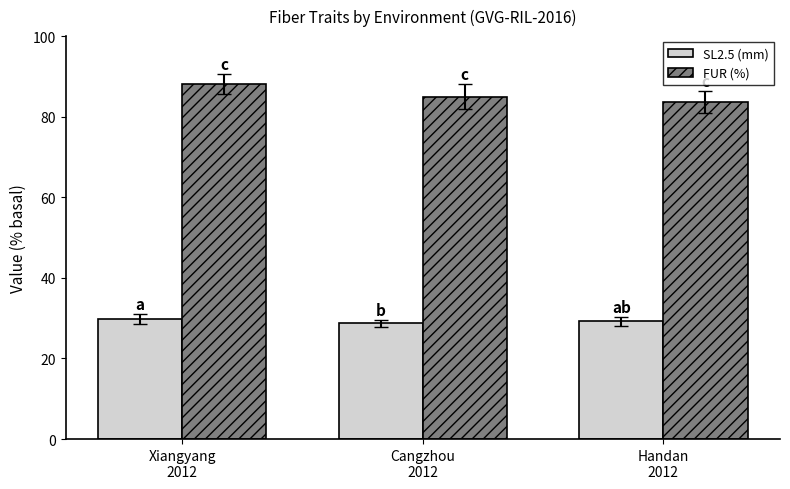

Where is FUR (%) nearest to the value 85?

Cangzhou
2012